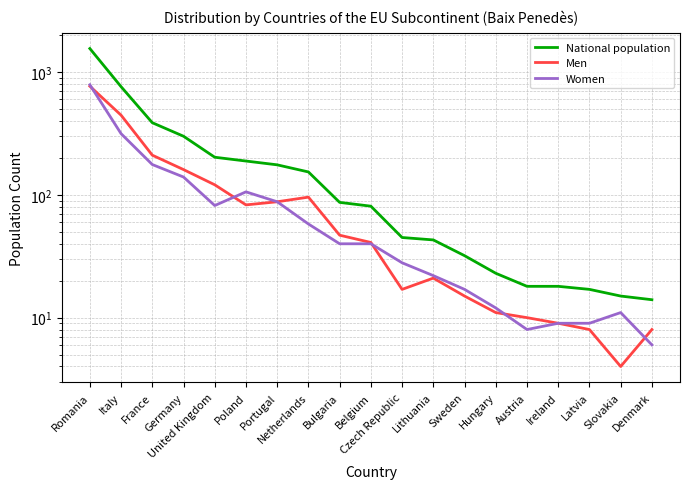

Which series changed the most between Germany and Poland?

National population